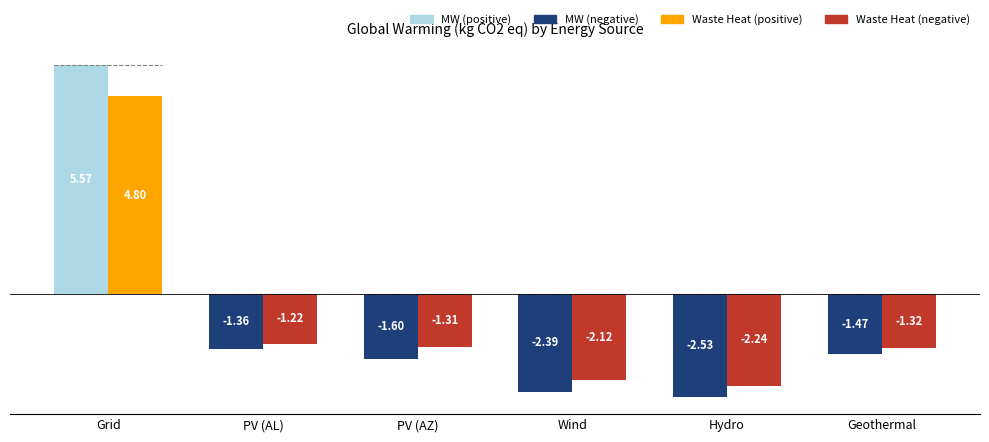

What is the spread (max minus min) of values at PV (AZ)?

0.3